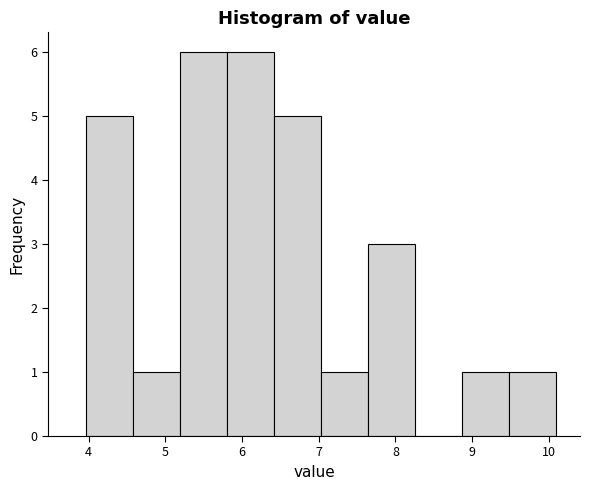

Reading left to right, list every bar in this chart as the range it spans on the x-axis followed by its height. Neither the bar edges nor the heights are printed on the chart, so give them approximately, as read against the axes.

4.0 to 4.6: 5
4.6 to 5.2: 1
5.2 to 5.8: 6
5.8 to 6.4: 6
6.4 to 7.0: 5
7.0 to 7.6: 1
7.6 to 8.3: 3
8.3 to 8.9: 0
8.9 to 9.5: 1
9.5 to 10.1: 1